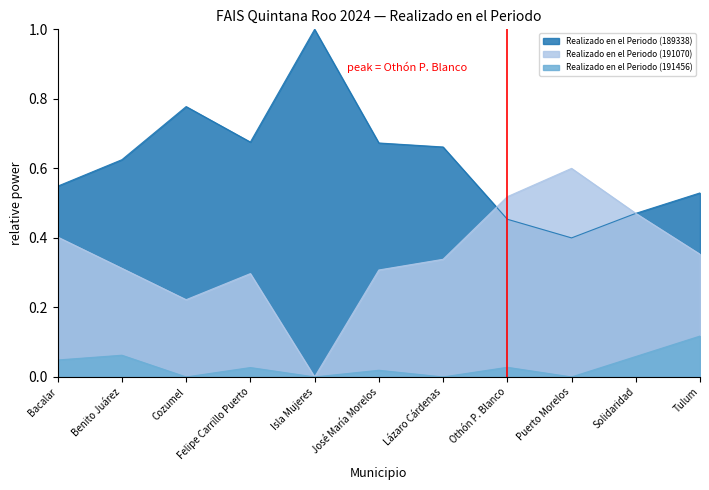

What is the label of the 8th point from the right?

Felipe Carrillo Puerto